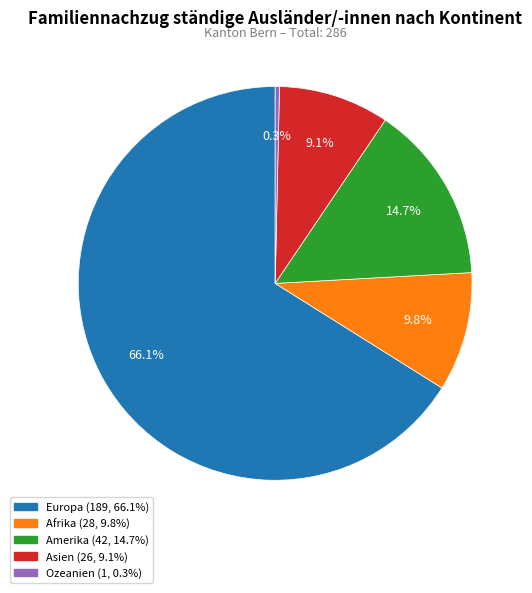

To the nearest percent, what is the combined percentage of Amerika and Ozeanien?

15%